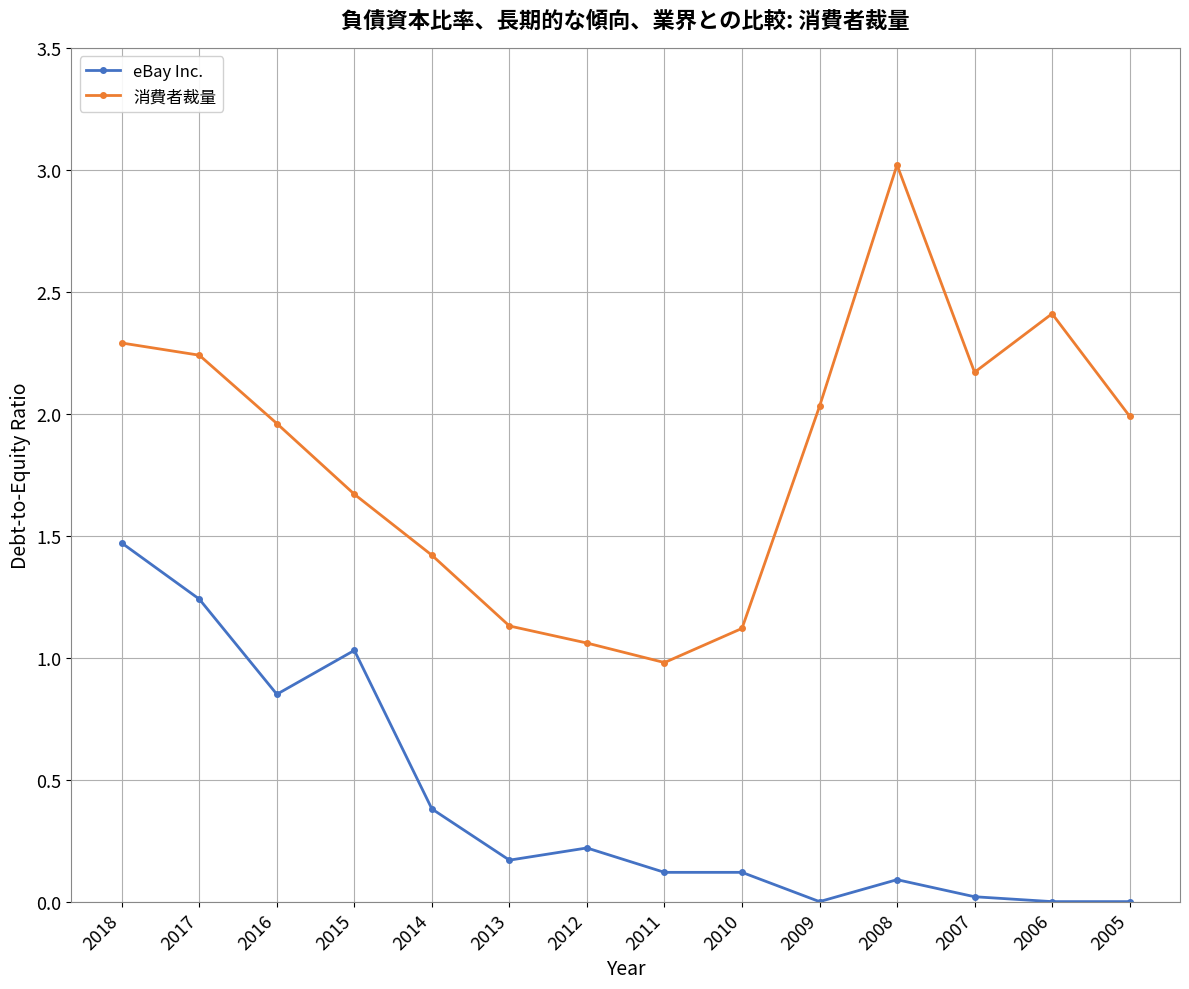

Is the value of eBay Inc. at 2016 greater than the value of 消費者裁量 at 2008?

No